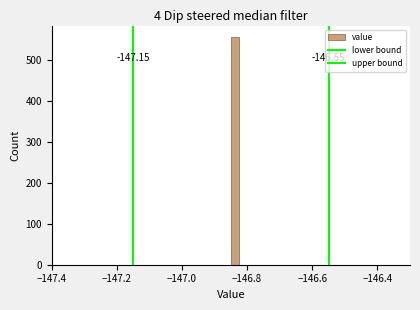

Around what value on the x-axis is the tallest bar? Give the approximate position of its centre, as read against the axis.

-146.84